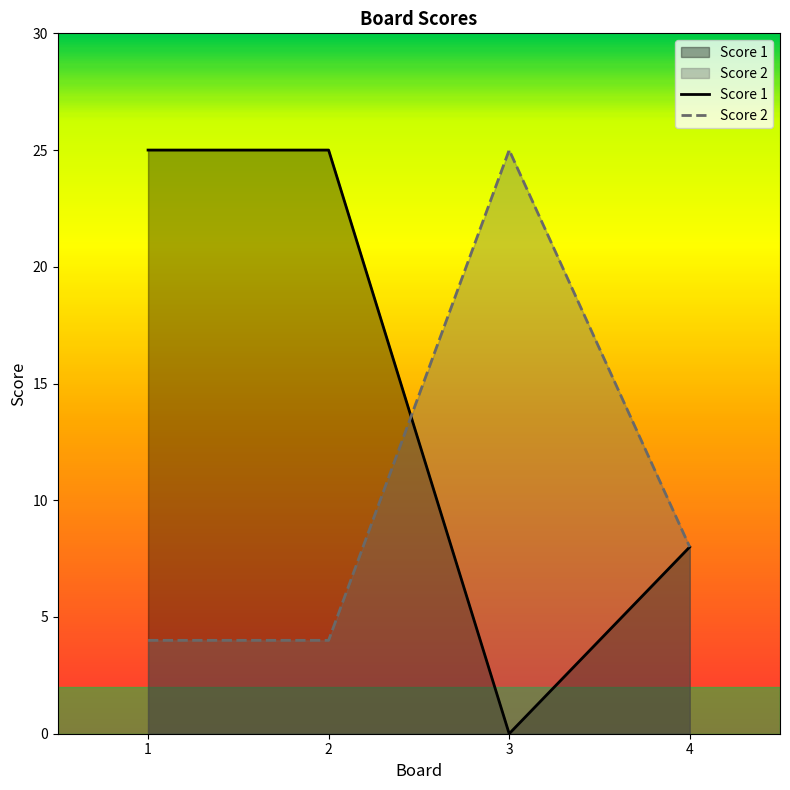

What are all the series names shown in the legend?

Score 1, Score 2